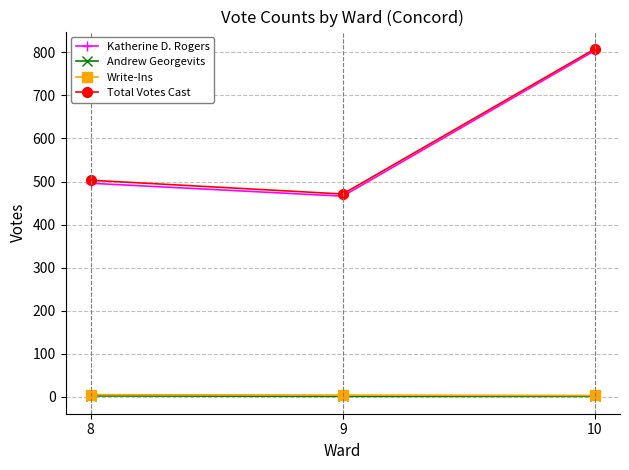

List the labels in order of Total Votes Cast value, largest first.

10, 8, 9